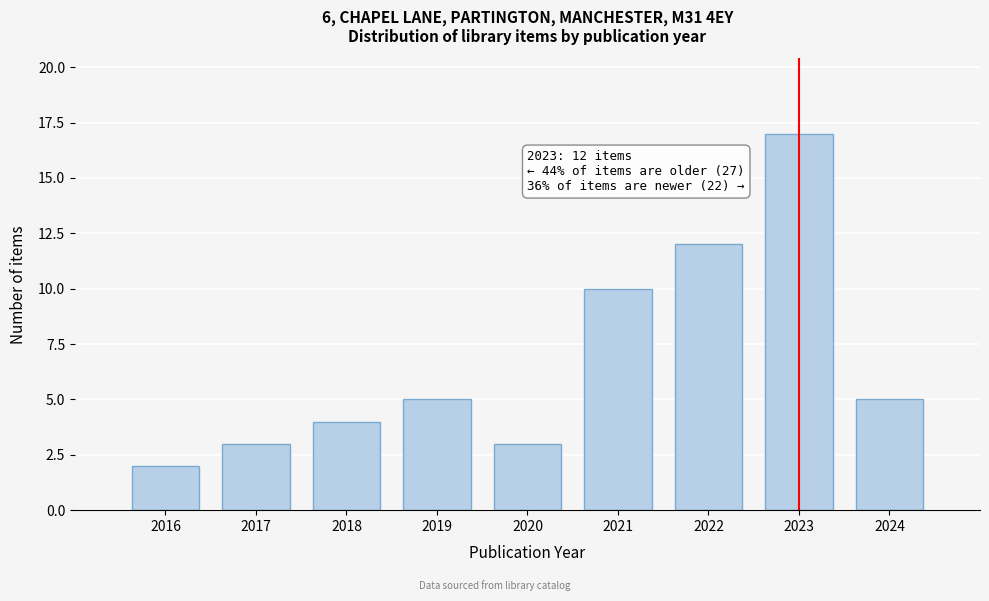

Reading left to right, what are all the values shown in this chart?

2016=2	2017=3	2018=4	2019=5	2020=3	2021=10	2022=12	2023=17	2024=5